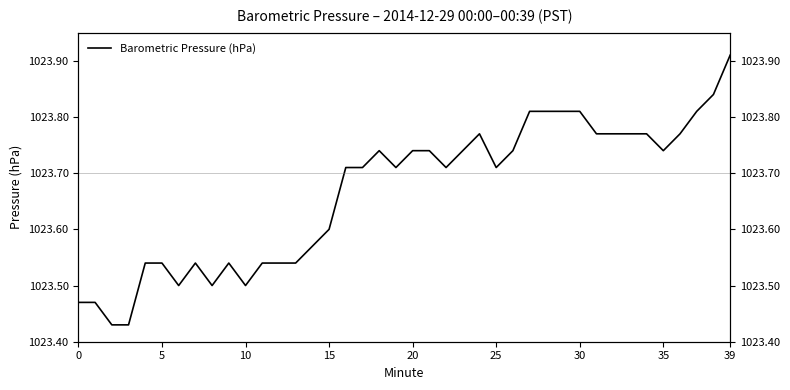

What is the sum of all values?

40946.7